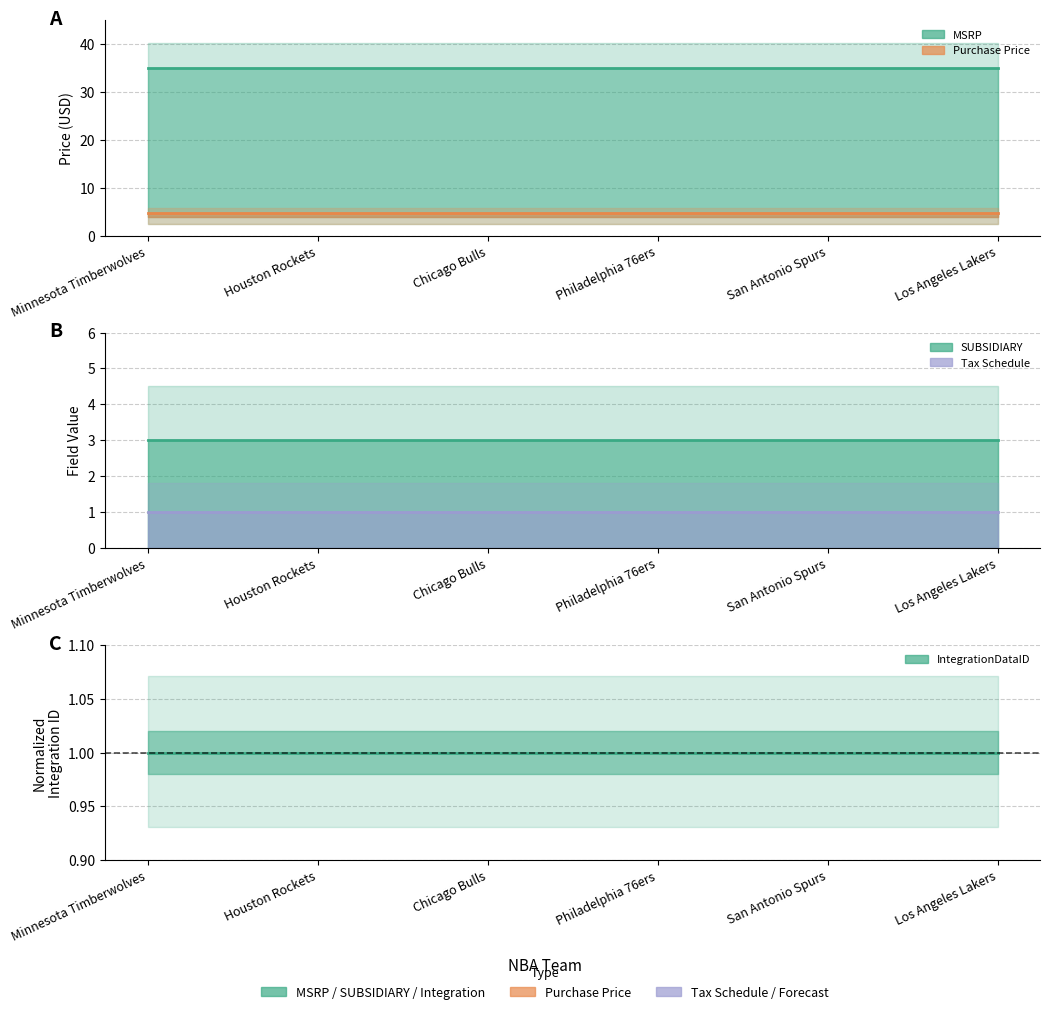

Rank the categories by Item Colors Articles VENDOR PURCHASE PRICE value from lowest to highest.

Minnesota Timberwolves, Houston Rockets, Chicago Bulls, Philadelphia 76ers, San Antonio Spurs, Los Angeles Lakers